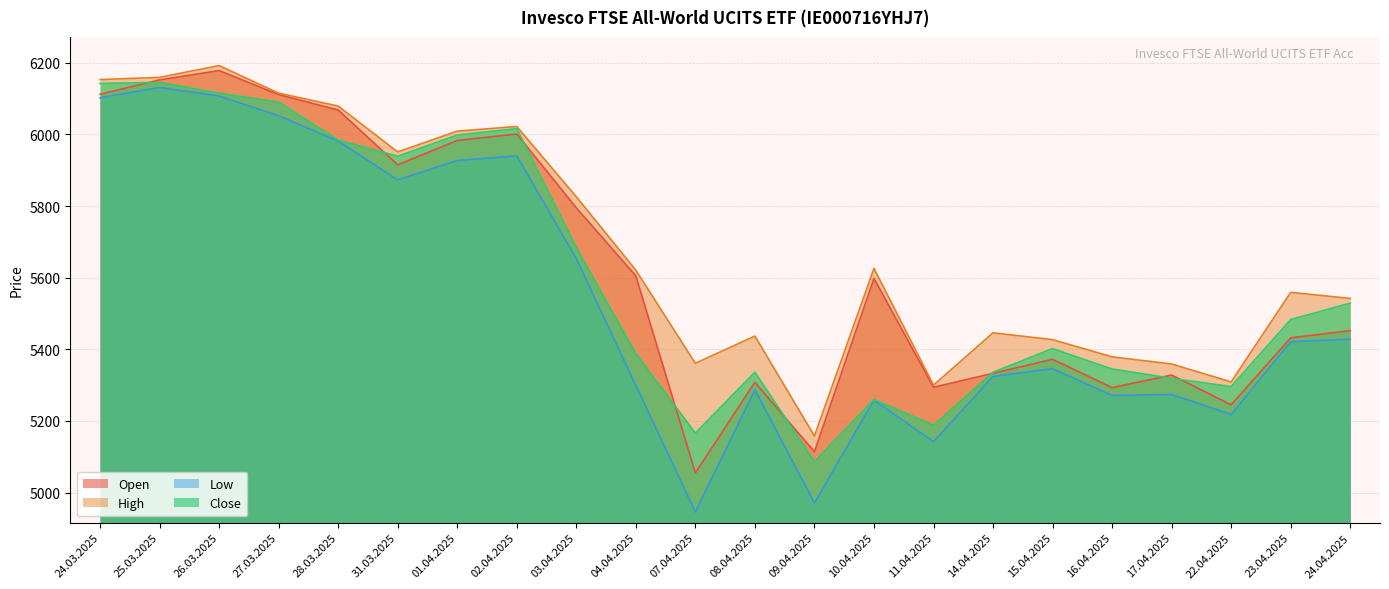

Is the value of Open at 26.03.2025 greater than the value of High at 26.03.2025?

No